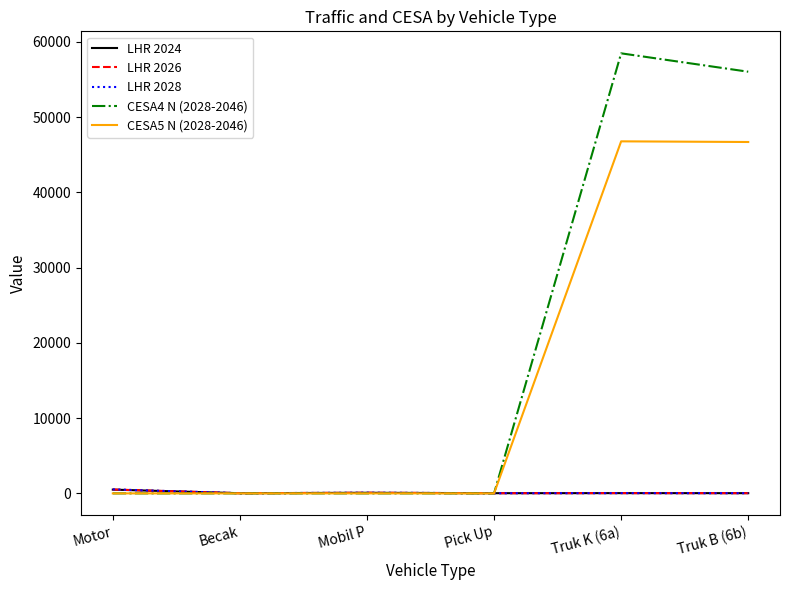

What is the greatest value displayed?

58472.2